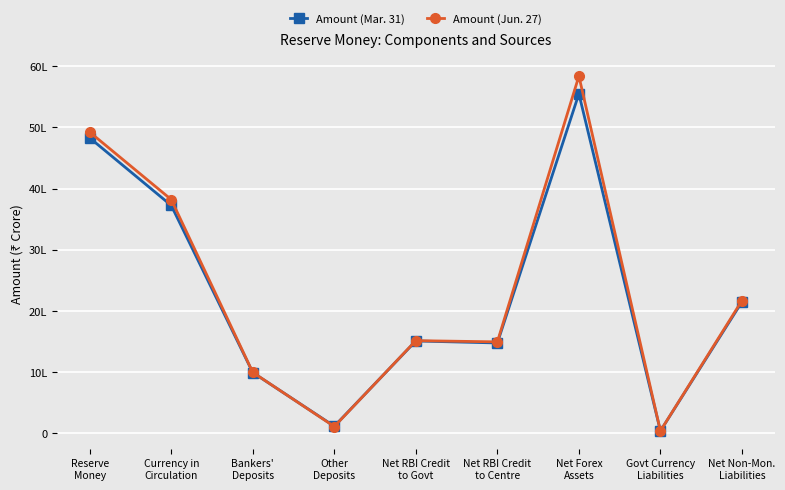

Does the chart have visible grid lines?

Yes